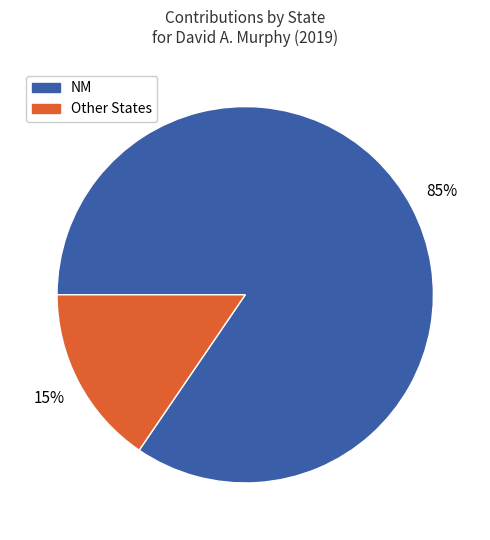

How many segments does this pie chart have?

2